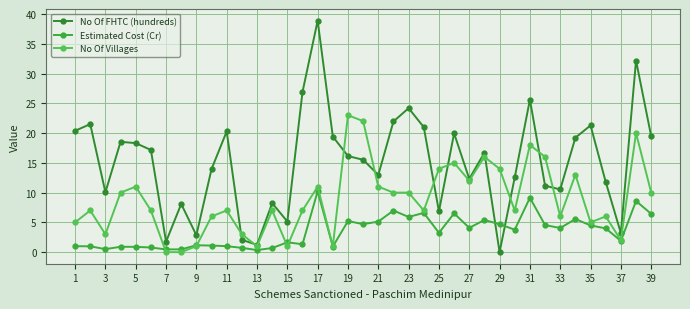

How many data points does each series have?

39